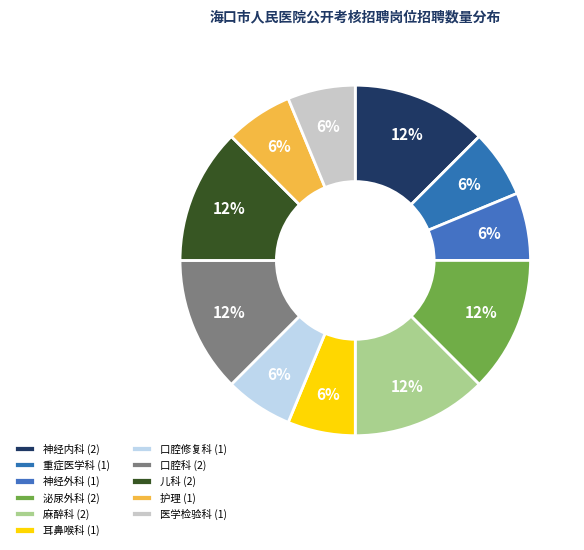

Count the number of slices in the pie.

11